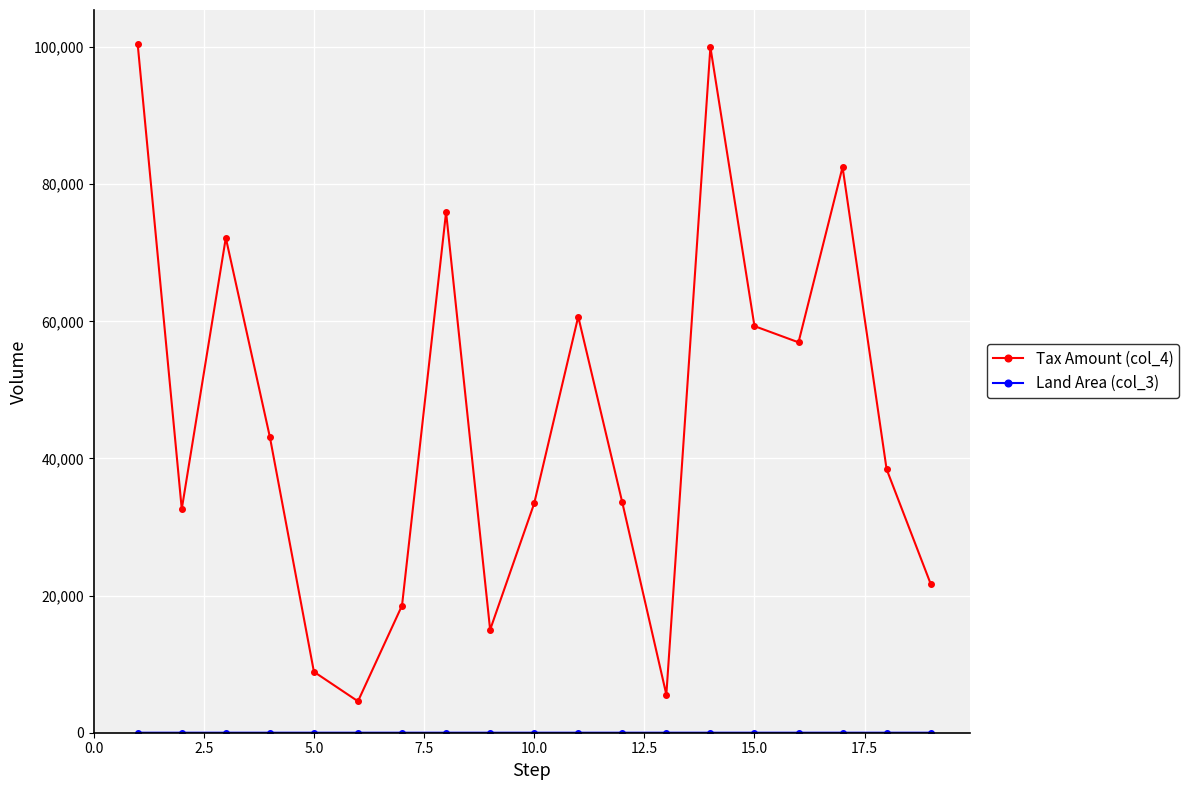

What is the sum of all Tax Amount (col_4) values?

863393.0